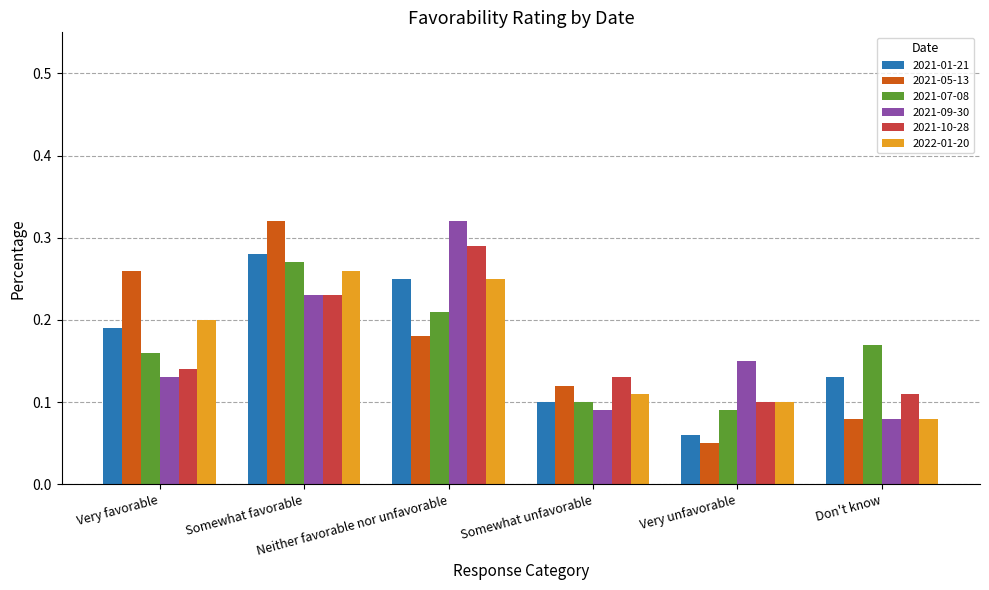

What is the total value across all series at Somewhat favorable?

1.6